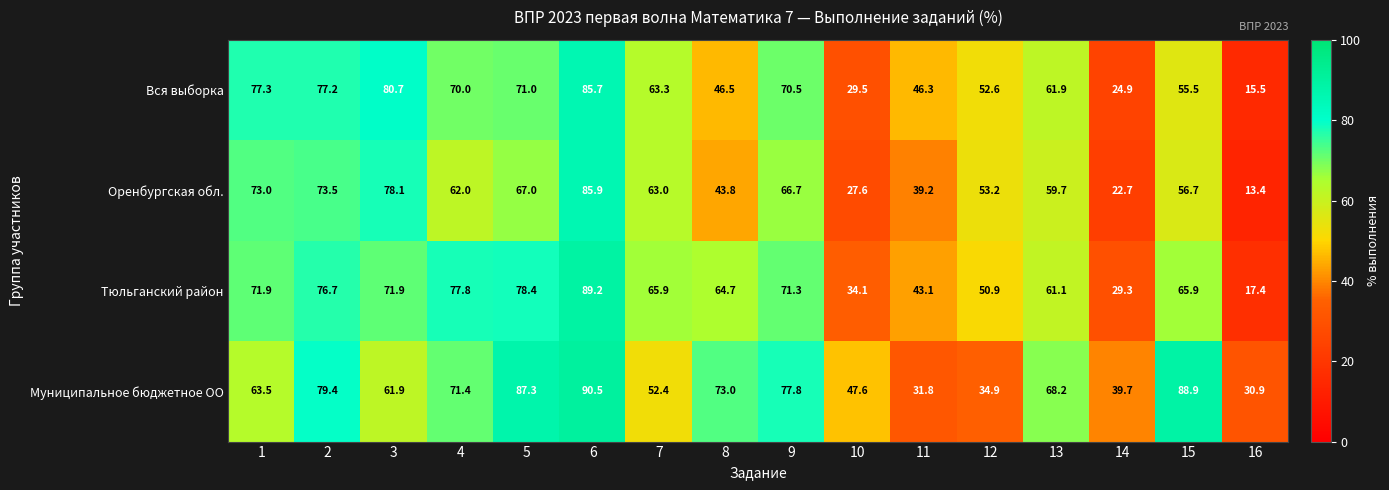

Rank the series by their average value, from highest to lowest.

Муниципальное бюджетное ОО, Тюльганский район, Вся выборка, Оренбургская обл.